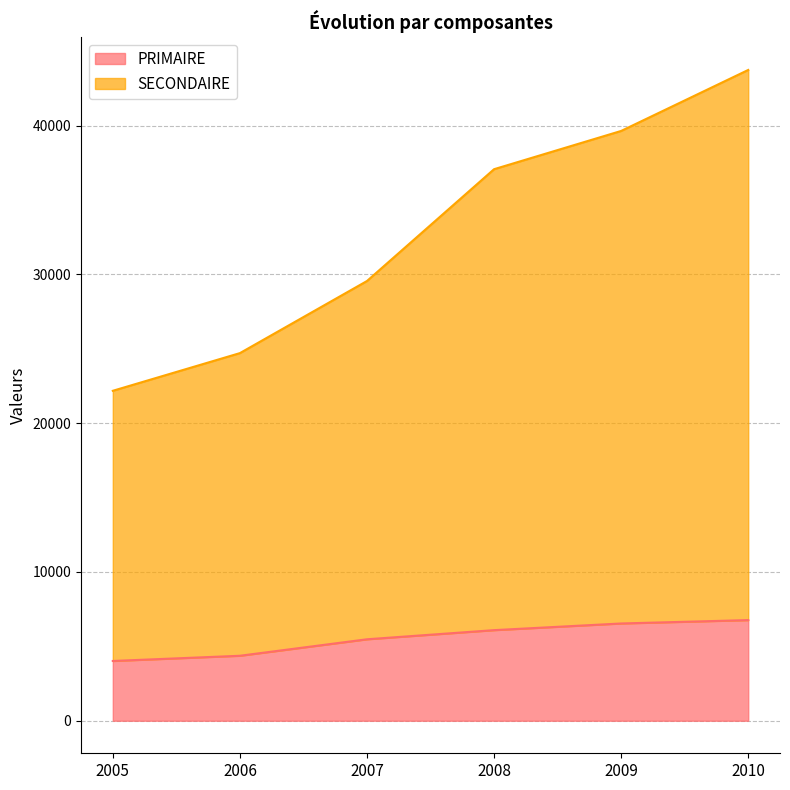

What is the maximum value for SECONDAIRE?

43738